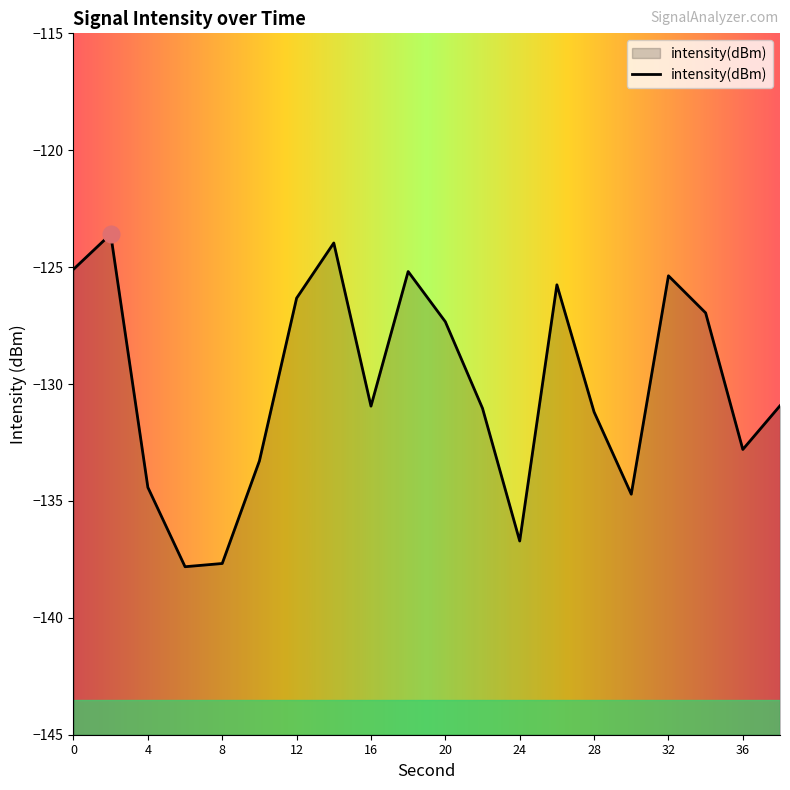

Rank the categories by value from lowest to highest.

6, 8, 24, 30, 4, 10, 36, 28, 22, 16, 38, 20, 34, 12, 26, 32, 18, 0, 14, 2